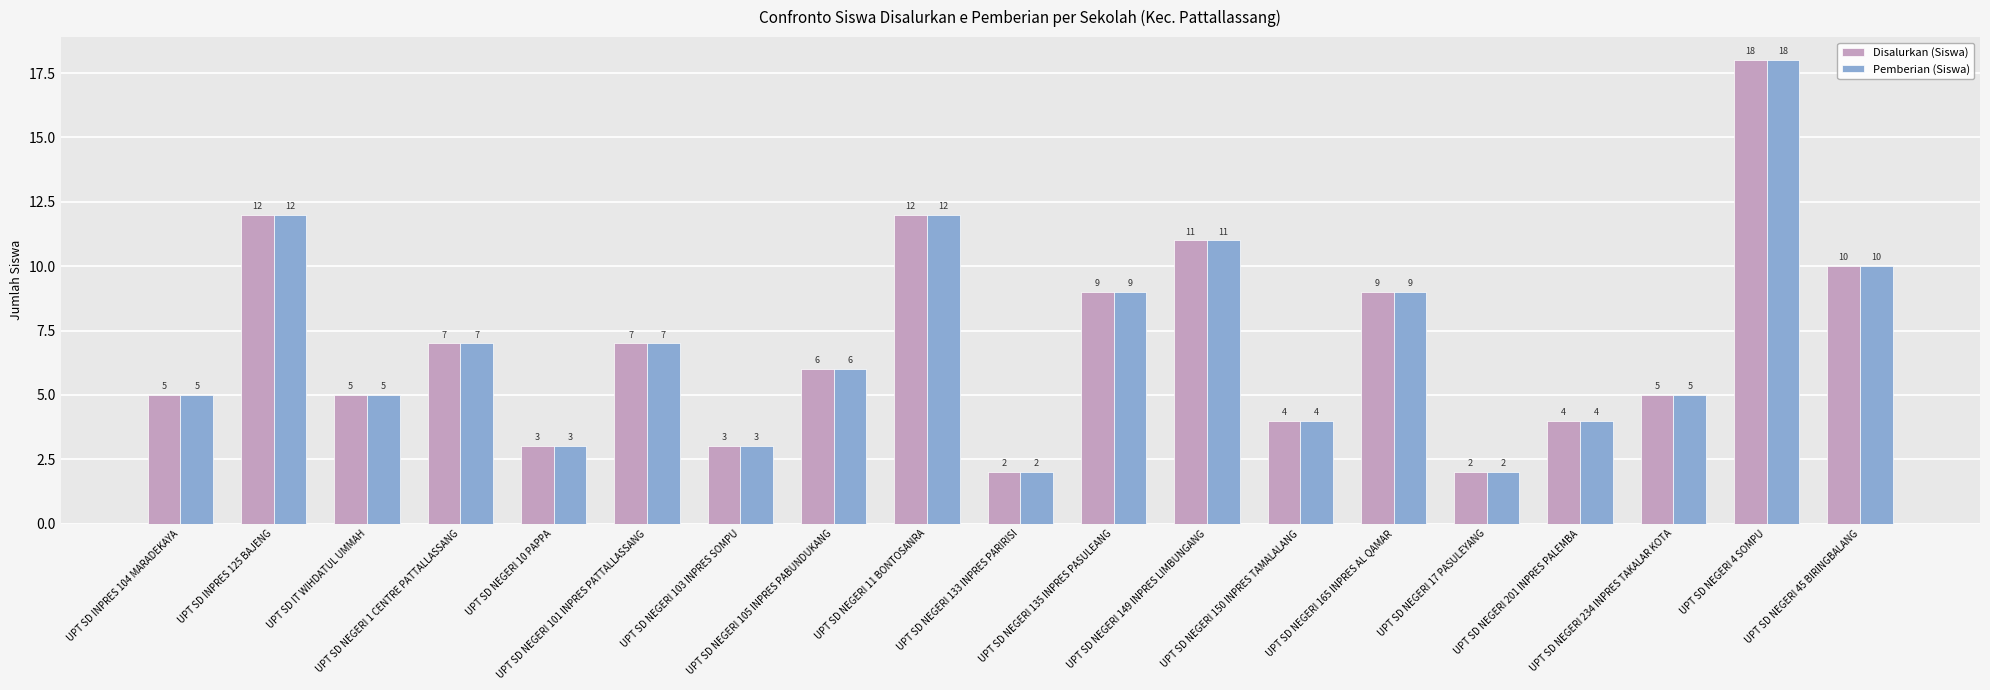

What is the greatest value displayed?

18